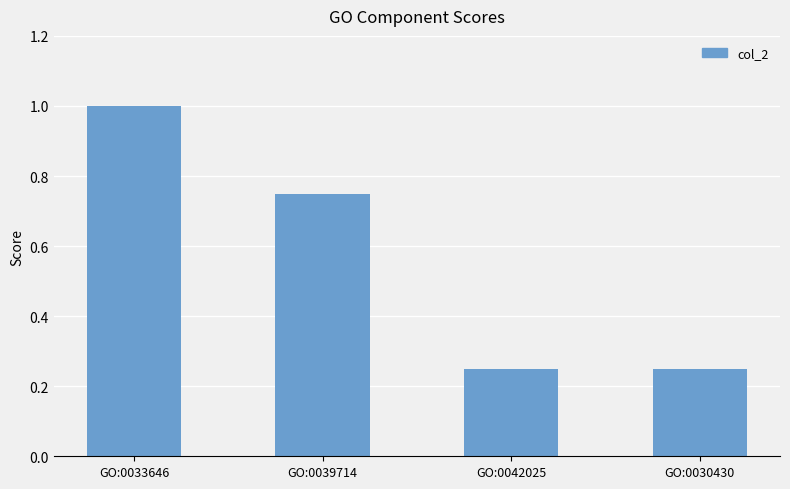

What is the change in value from GO:0039714 to GO:0030430?

-0.5